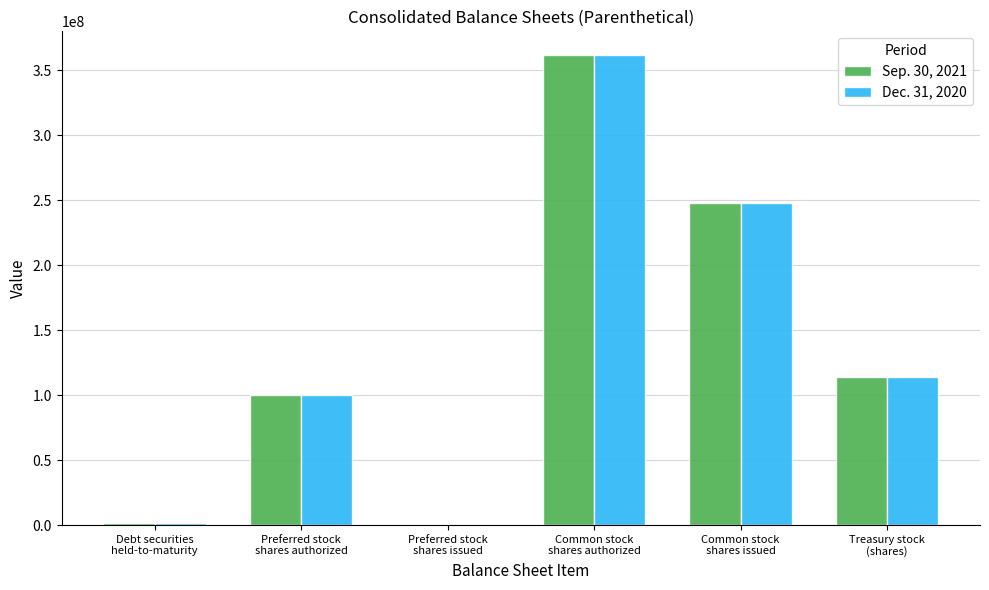

What is the maximum value shown in the chart?

361869872